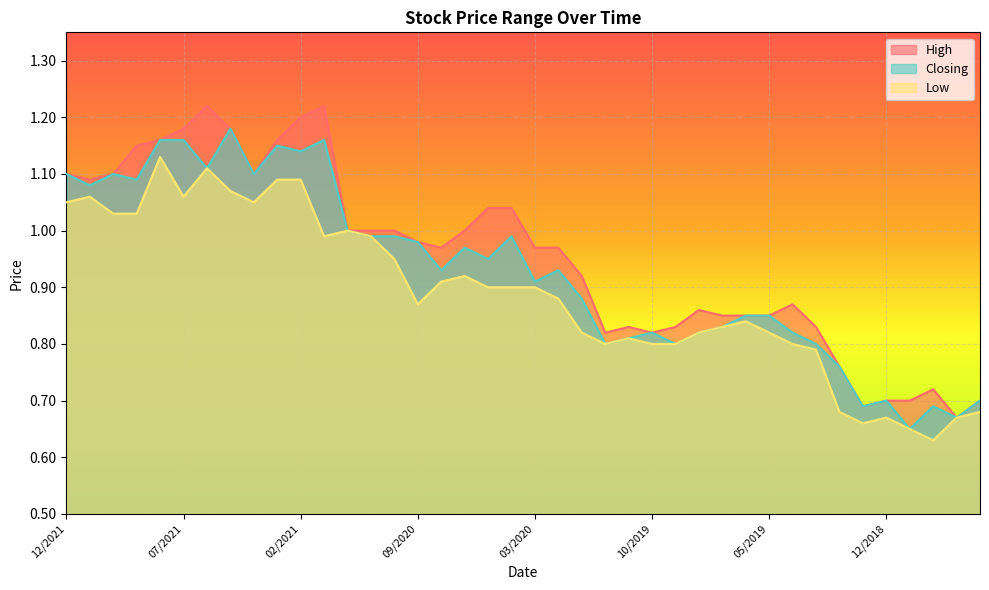

Which series has the largest total across all categories?

High